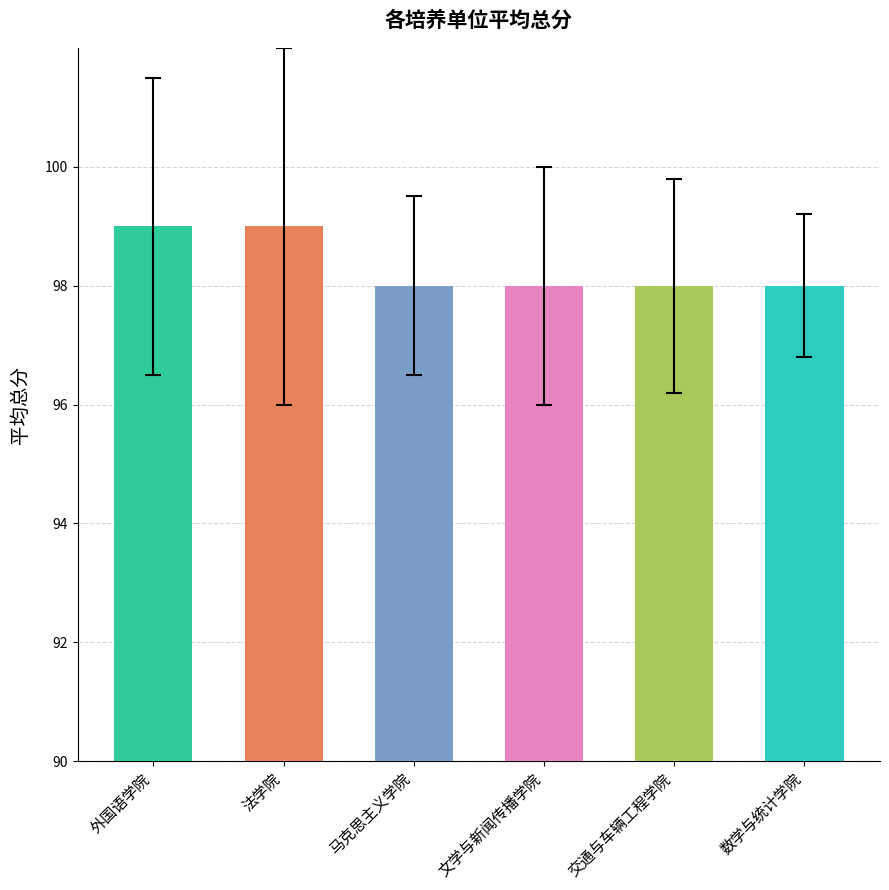

What is the label of the 2nd bar from the left?

法学院